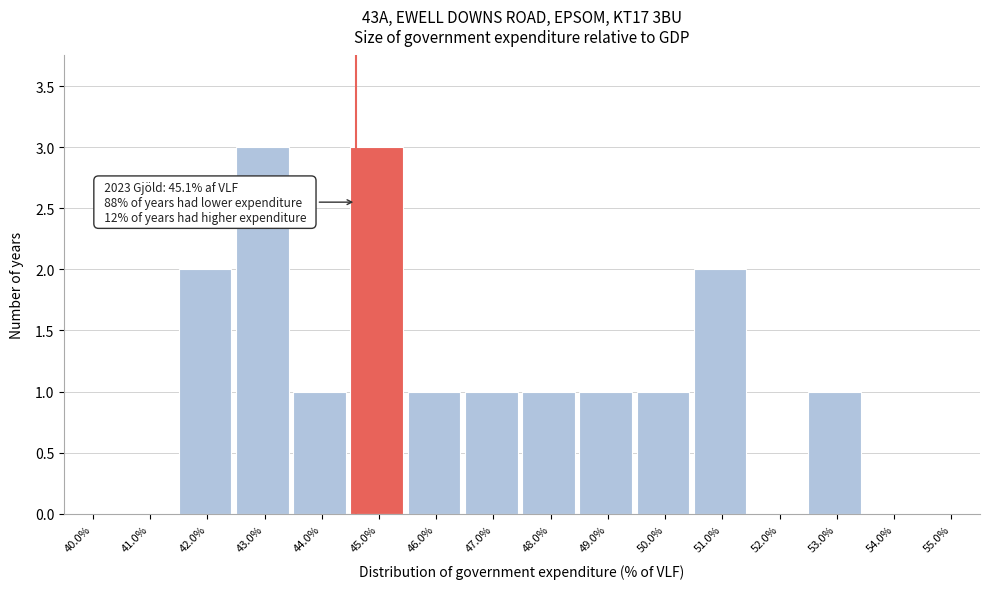

Reading left to right, what are all the values shown in this chart?

40.0%=0	41.0%=0	42.0%=2	43.0%=3	44.0%=1	45.0%=3	46.0%=1	47.0%=1	48.0%=1	49.0%=1	50.0%=1	51.0%=2	52.0%=0	53.0%=1	54.0%=0	55.0%=0